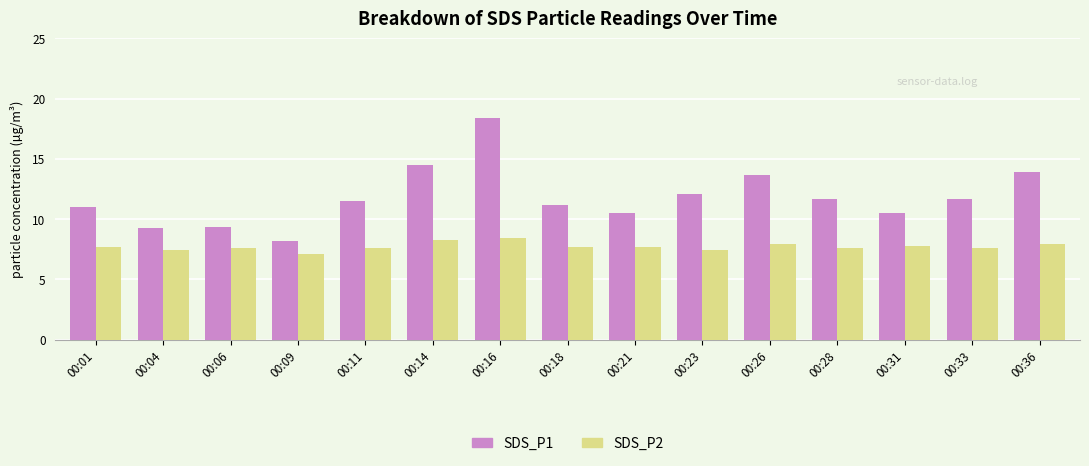

The SDS_P2 series shows 12.4 at 00:21. True or false?

False